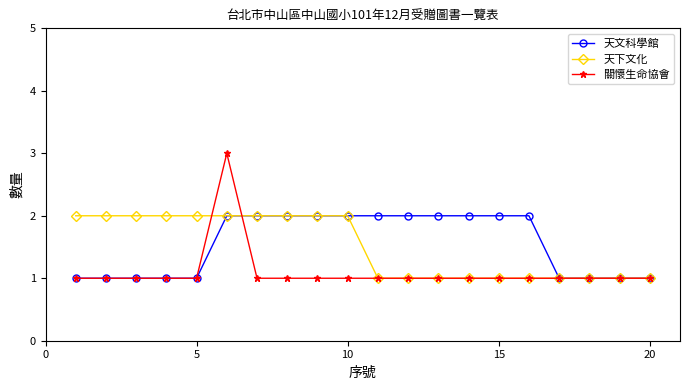

Which series has the widest spread of values?

關懷生命協會